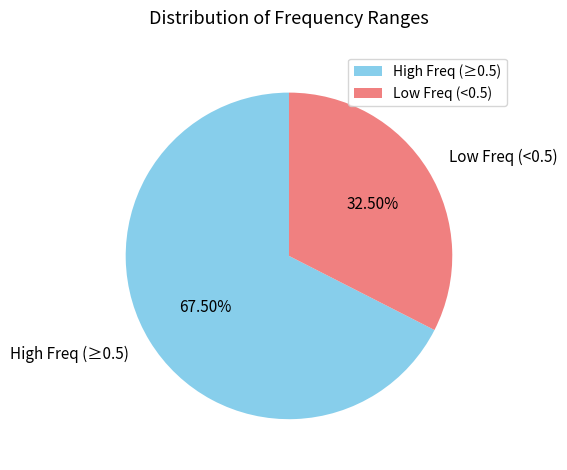

Rank the categories by value from highest to lowest.

High Freq (≥0.5), Low Freq (<0.5)